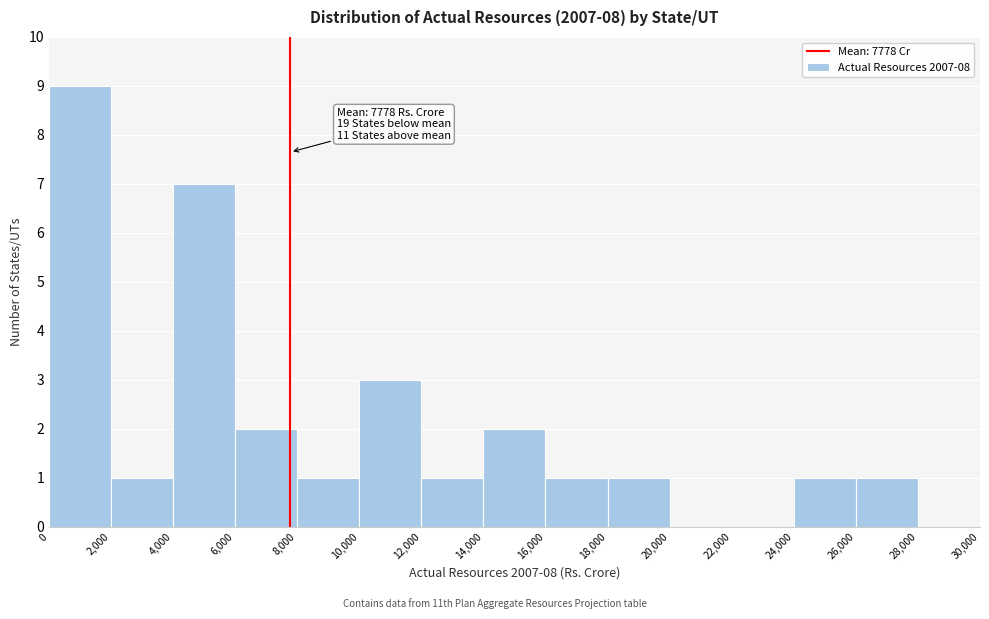

Which range on the x-axis has the tallest bar?

0 to 2,000